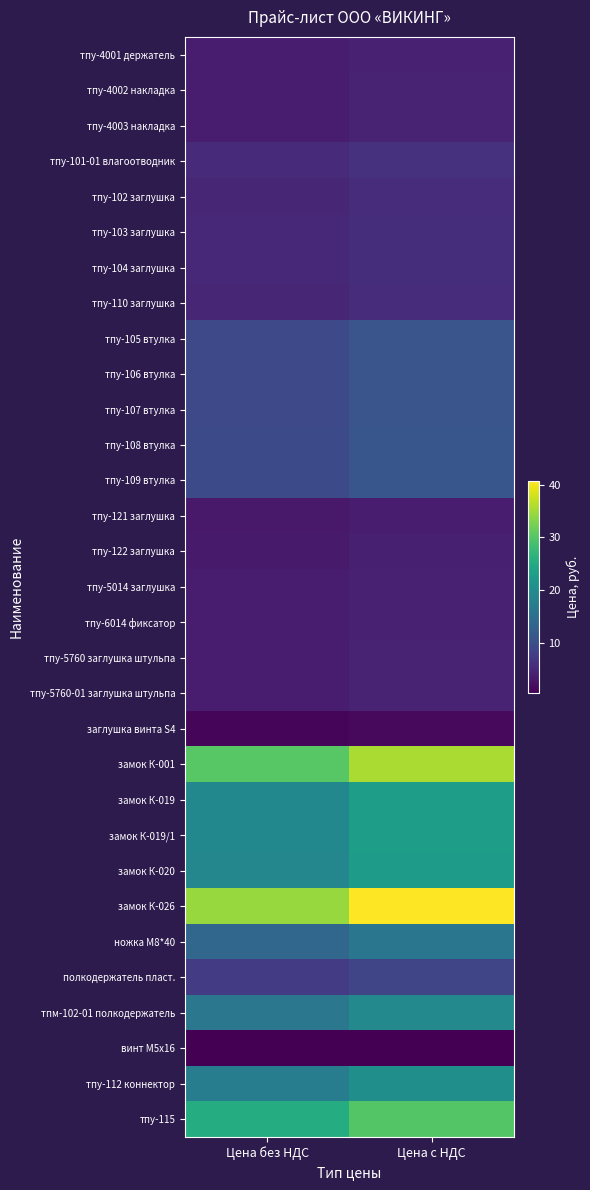

Reading left to right, what are all the values shown in this chart?

тпу-4001 держатель: Цена без НДС=3.6	Цена с НДС=4.2
тпу-4002 накладка: Цена без НДС=3.8	Цена с НДС=4.4
тпу-4003 накладка: Цена без НДС=3.8	Цена с НДС=4.4
тпу-101-01 влагоотводник: Цена без НДС=5.3	Цена с НДС=6.3
тпу-102 заглушка: Цена без НДС=4.8	Цена с НДС=5.6
тпу-103 заглушка: Цена без НДС=4.9	Цена с НДС=5.8
тпу-104 заглушка: Цена без НДС=4.9	Цена с НДС=5.8
тпу-110 заглушка: Цена без НДС=4.8	Цена с НДС=5.6
тпу-105 втулка: Цена без НДС=9.4	Цена с НДС=11.1
тпу-106 втулка: Цена без НДС=9.4	Цена с НДС=11.1
тпу-107 втулка: Цена без НДС=9.4	Цена с НДС=11.1
тпу-108 втулка: Цена без НДС=9.6	Цена с НДС=11.3
тпу-109 втулка: Цена без НДС=9.6	Цена с НДС=11.3
тпу-121 заглушка: Цена без НДС=3.2	Цена с НДС=3.8
тпу-122 заглушка: Цена без НДС=3.4	Цена с НДС=4.0
тпу-5014 заглушка: Цена без НДС=3.6	Цена с НДС=4.2
тпу-6014 фиксатор: Цена без НДС=3.5	Цена с НДС=4.2
тпу-5760 заглушка штульпа: Цена без НДС=3.8	Цена с НДС=4.5
тпу-5760-01 заглушка штульпа: Цена без НДС=3.8	Цена с НДС=4.5
заглушка винта S4: Цена без НДС=1.2	Цена с НДС=1.5
замок К-001: Цена без НДС=30.2	Цена с НДС=35.6
замок К-019: Цена без НДС=19.3	Цена с НДС=22.8
замок К-019/1: Цена без НДС=19.3	Цена с НДС=22.8
замок К-020: Цена без НДС=19.1	Цена с НДС=22.5
замок К-026: Цена без НДС=34.5	Цена с НДС=40.7
ножка М8*40: Цена без НДС=13.8	Цена с НДС=16.2
полкодержатель пласт.: Цена без НДС=7.5	Цена с НДС=8.8
тпм-102-01 полкодержатель: Цена без НДС=16.5	Цена с НДС=19.4
винт М5х16: Цена без НДС=0.5	Цена с НДС=0.6
тпу-112 коннектор: Цена без НДС=17.4	Цена с НДС=20.5
тпу-115: Цена без НДС=25.3	Цена с НДС=29.9